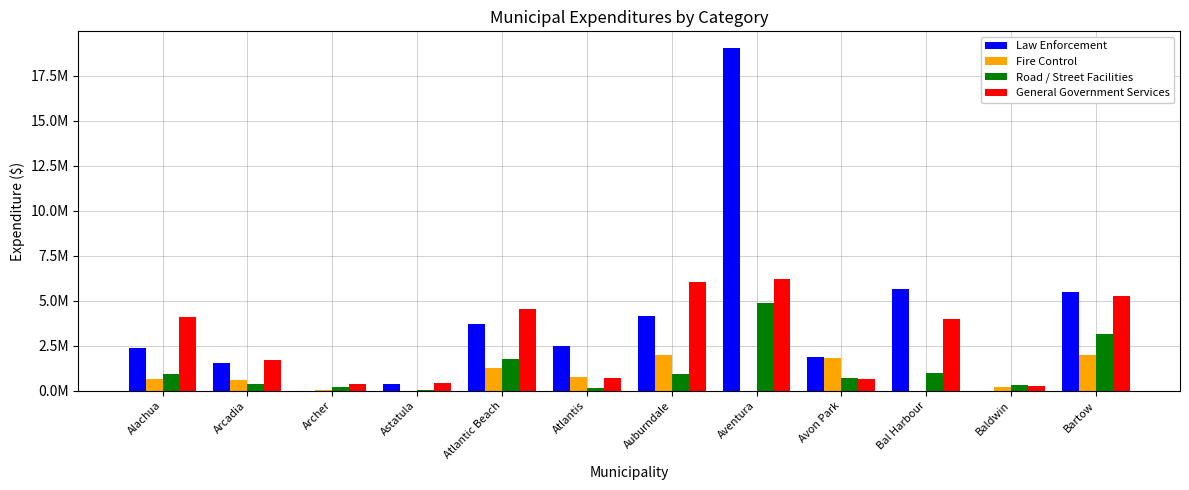

List the series in order of their peak value, lowest first.

Fire Control, Road / Street Facilities, General Government Services, Law Enforcement